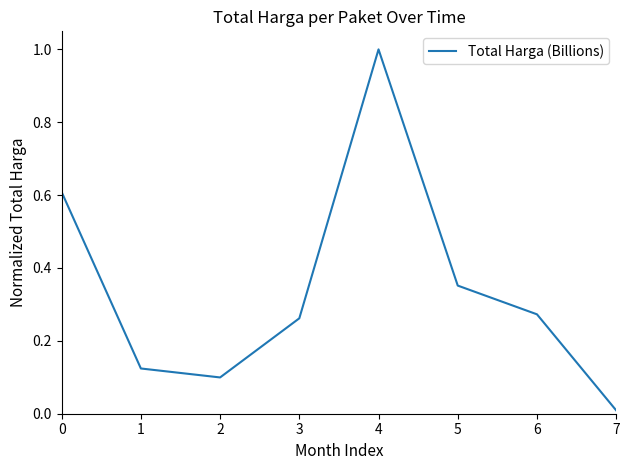

Which category has the lowest value across all series?

7